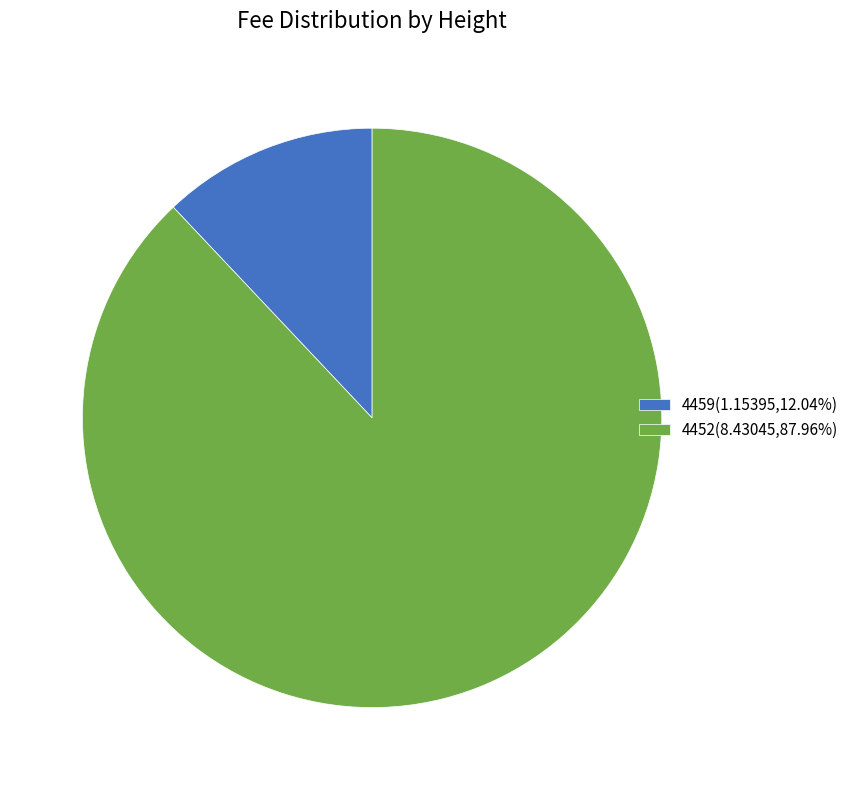

Which category has the smallest portion of the pie?

4459